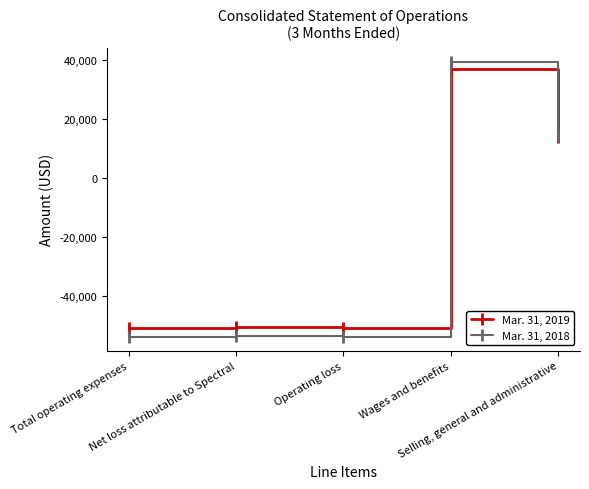

Which series has the widest spread of values?

Mar. 31, 2018